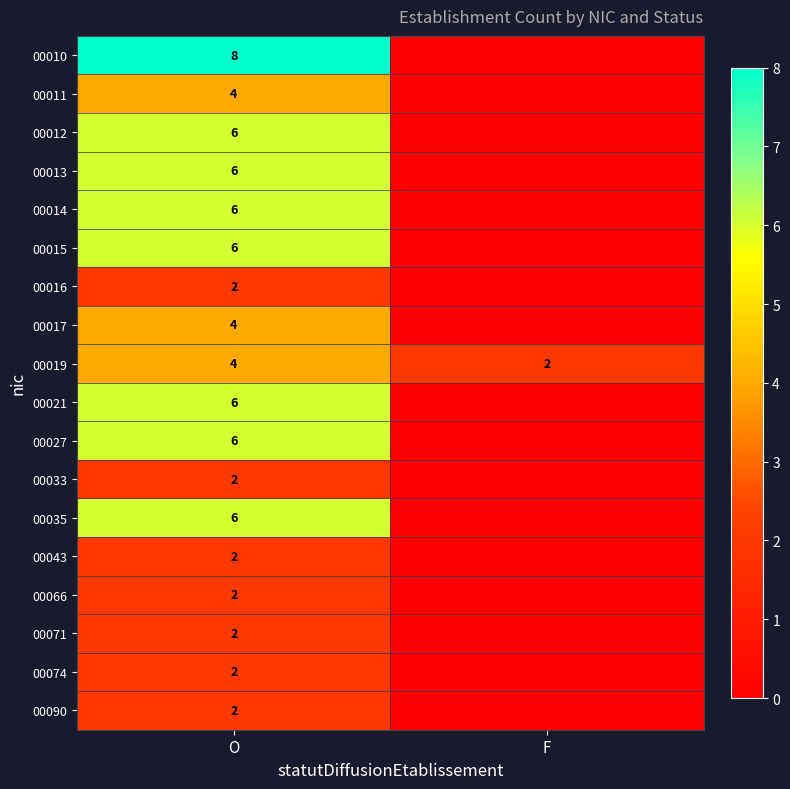

The value of 00035 at O is 10. True or false?

False